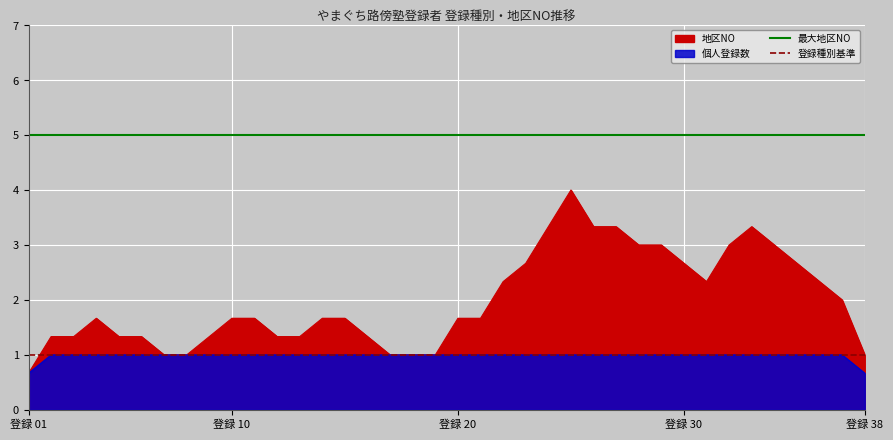

What is the maximum value for 最大地区NO?

5